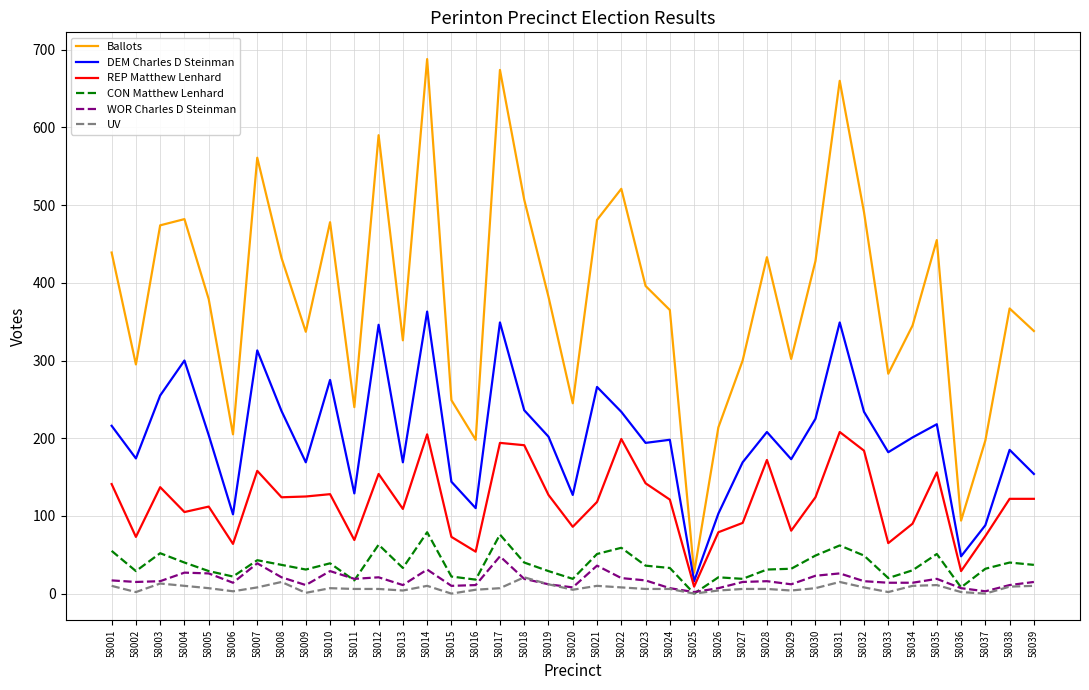

What is the difference between the WOR Charles D Steinman values at 58023 and 58033?

3